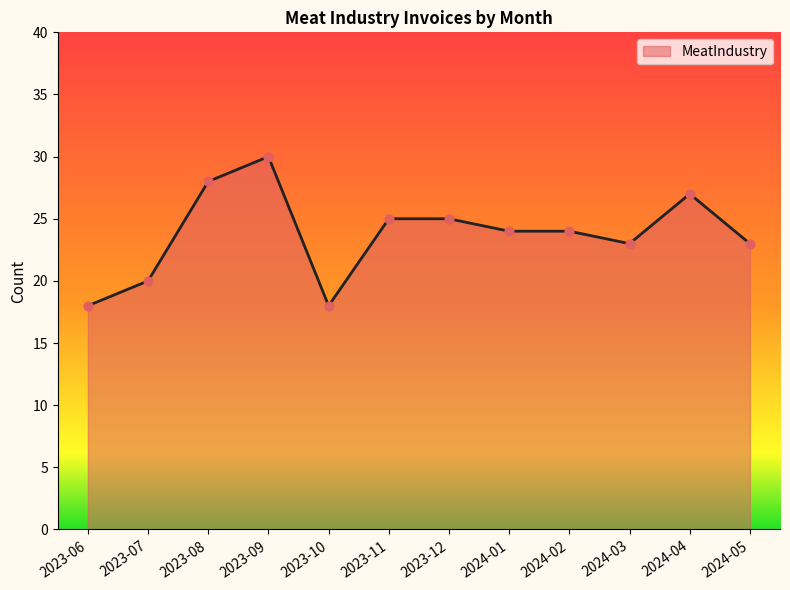

Which has a higher value, 2023-12 or 2024-04?

2024-04